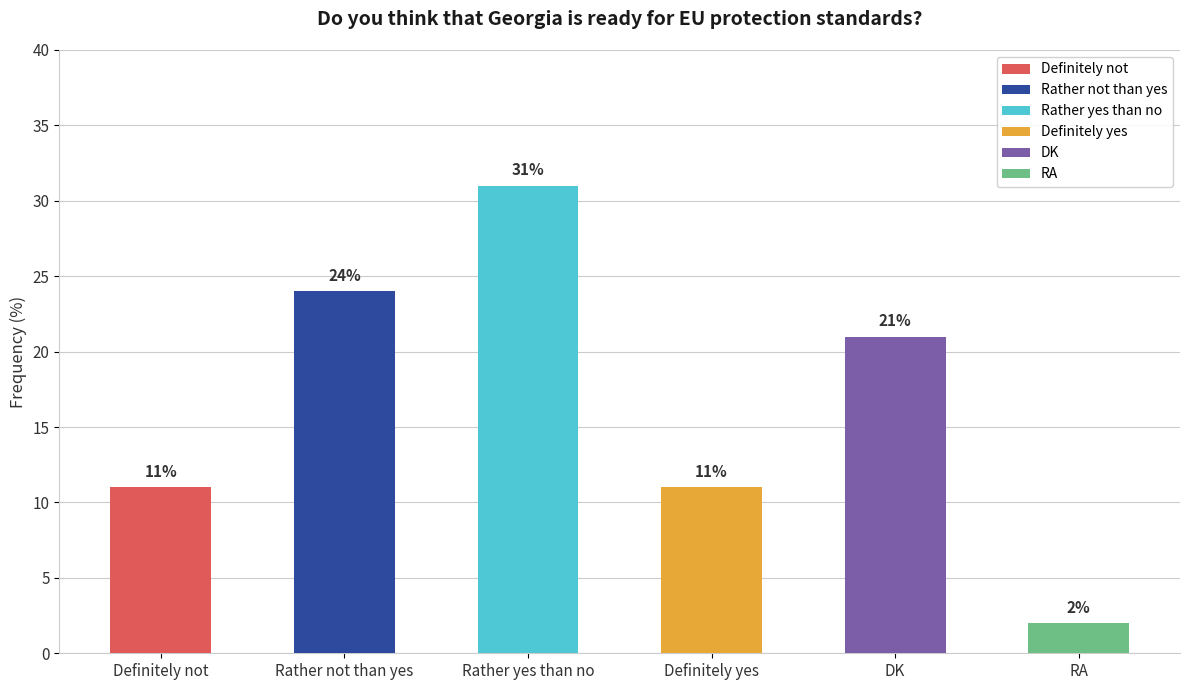

At which label does the data first exceed 21?

Rather not than yes